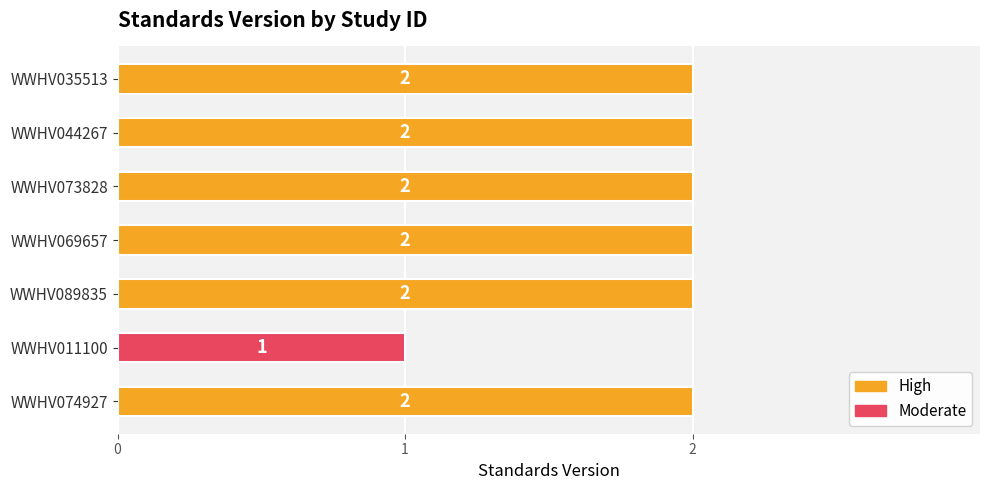

Approximately how many times larger is the value at WWHV044267 compared to WWHV074927?

1.0